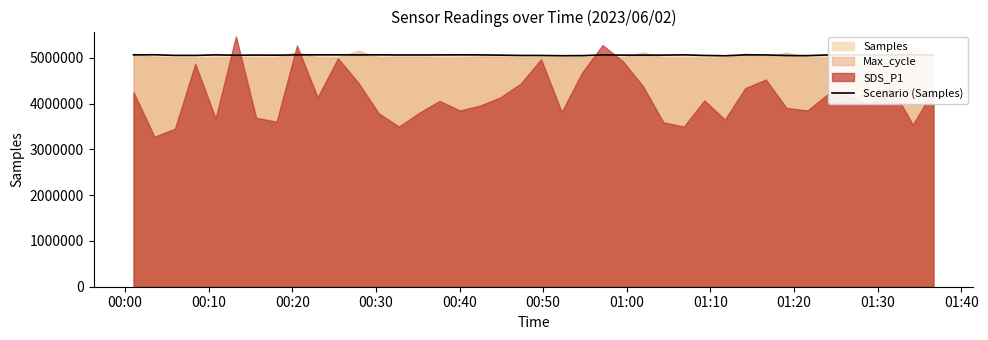

How many interior local valleys (lower than both neighbors) does the data have?

10